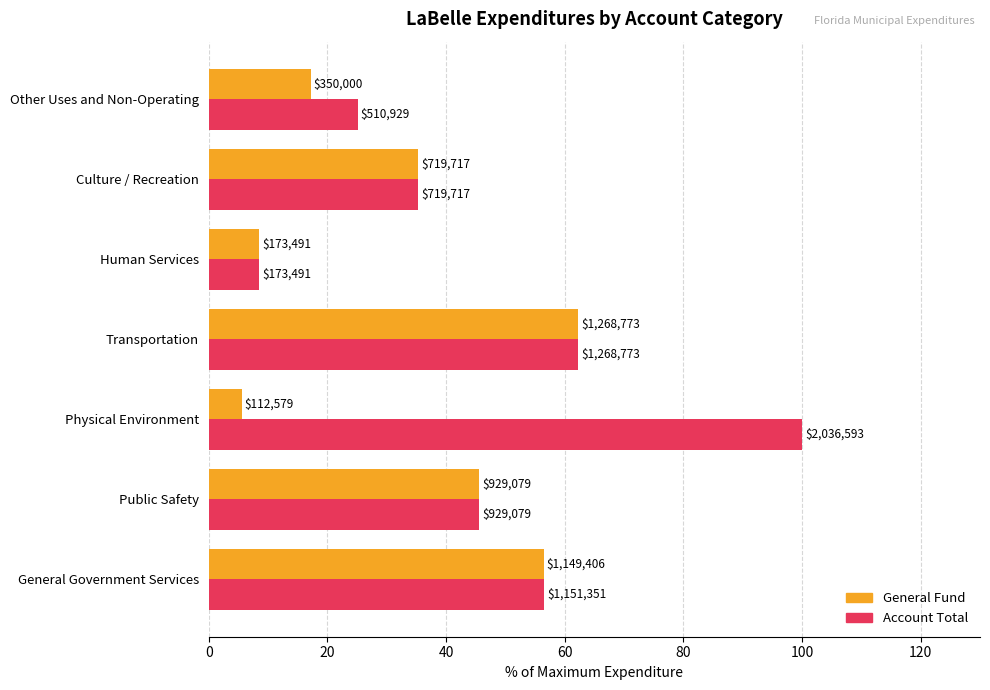

What are all the series names shown in the legend?

General Fund, Account Total